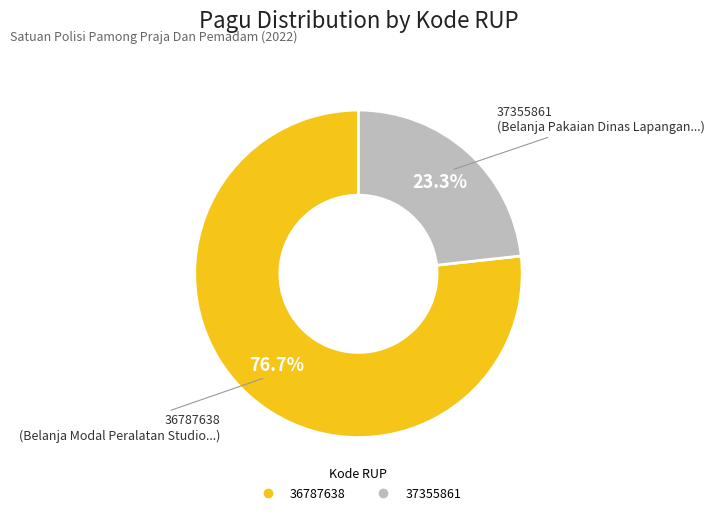

Does 36787638 represent more than half of the total?

Yes